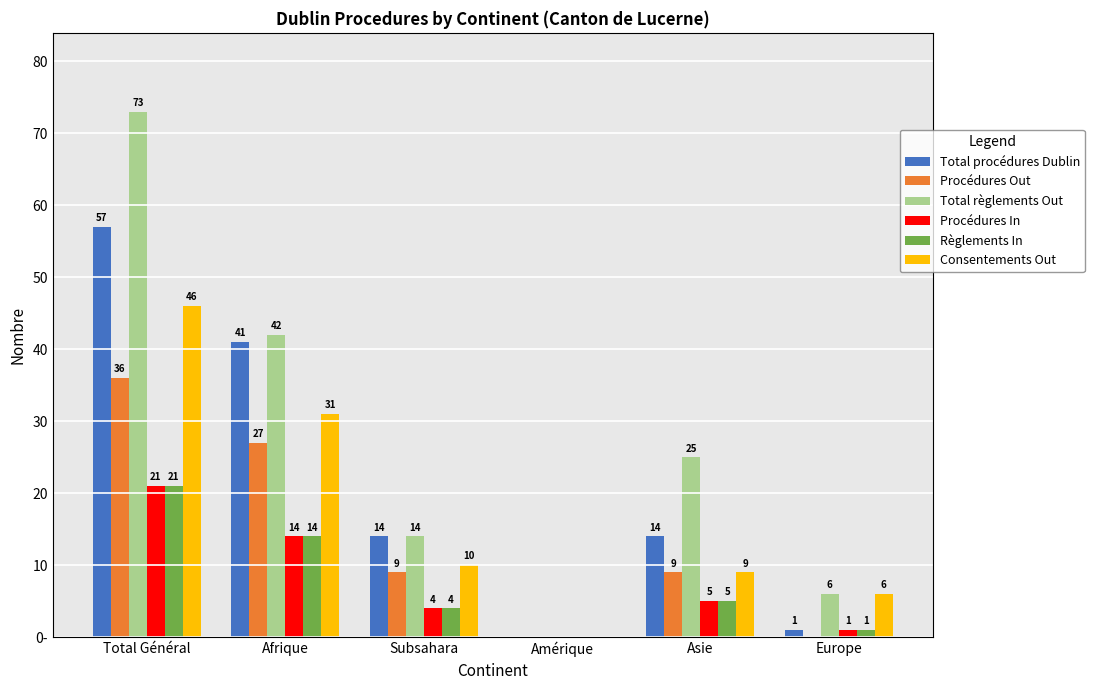

List the series in order of their peak value, highest first.

Total règlements Out, Total procédures Dublin, Consentements Out, Procédures Out, Procédures In, Règlements In